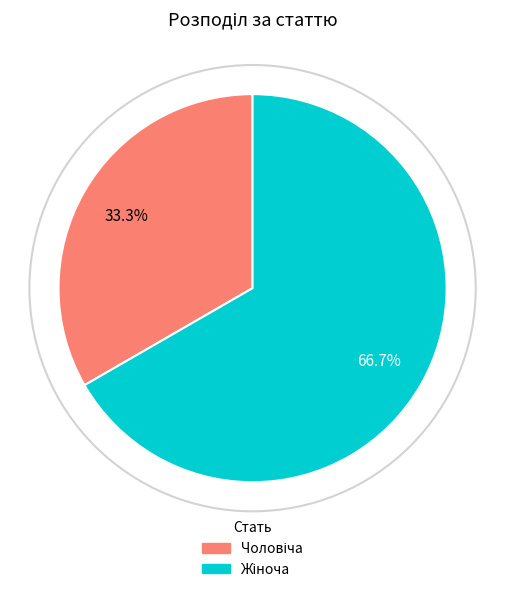

Does any single category account for the majority?

Yes